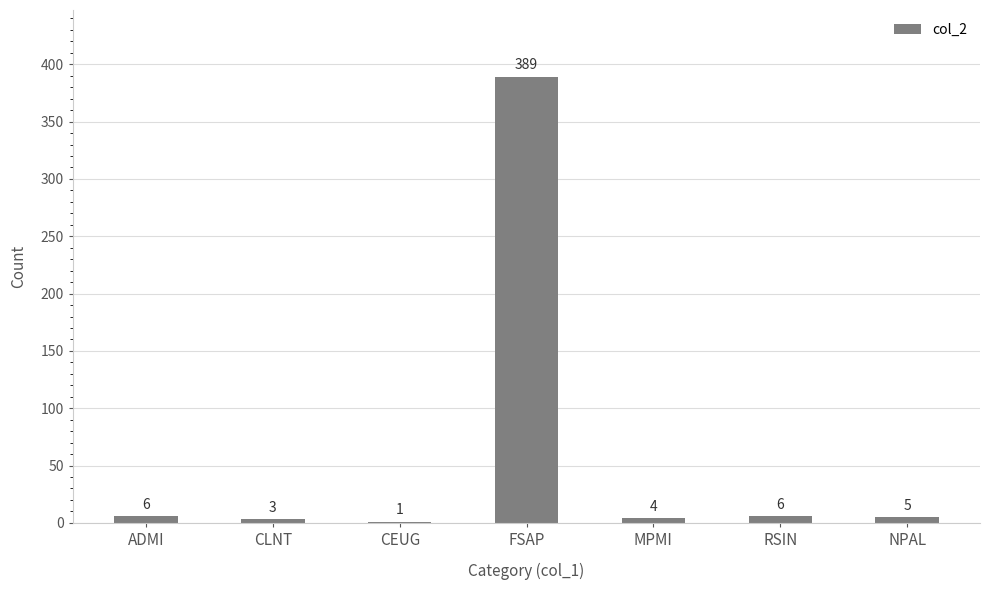

What is the average value?

59